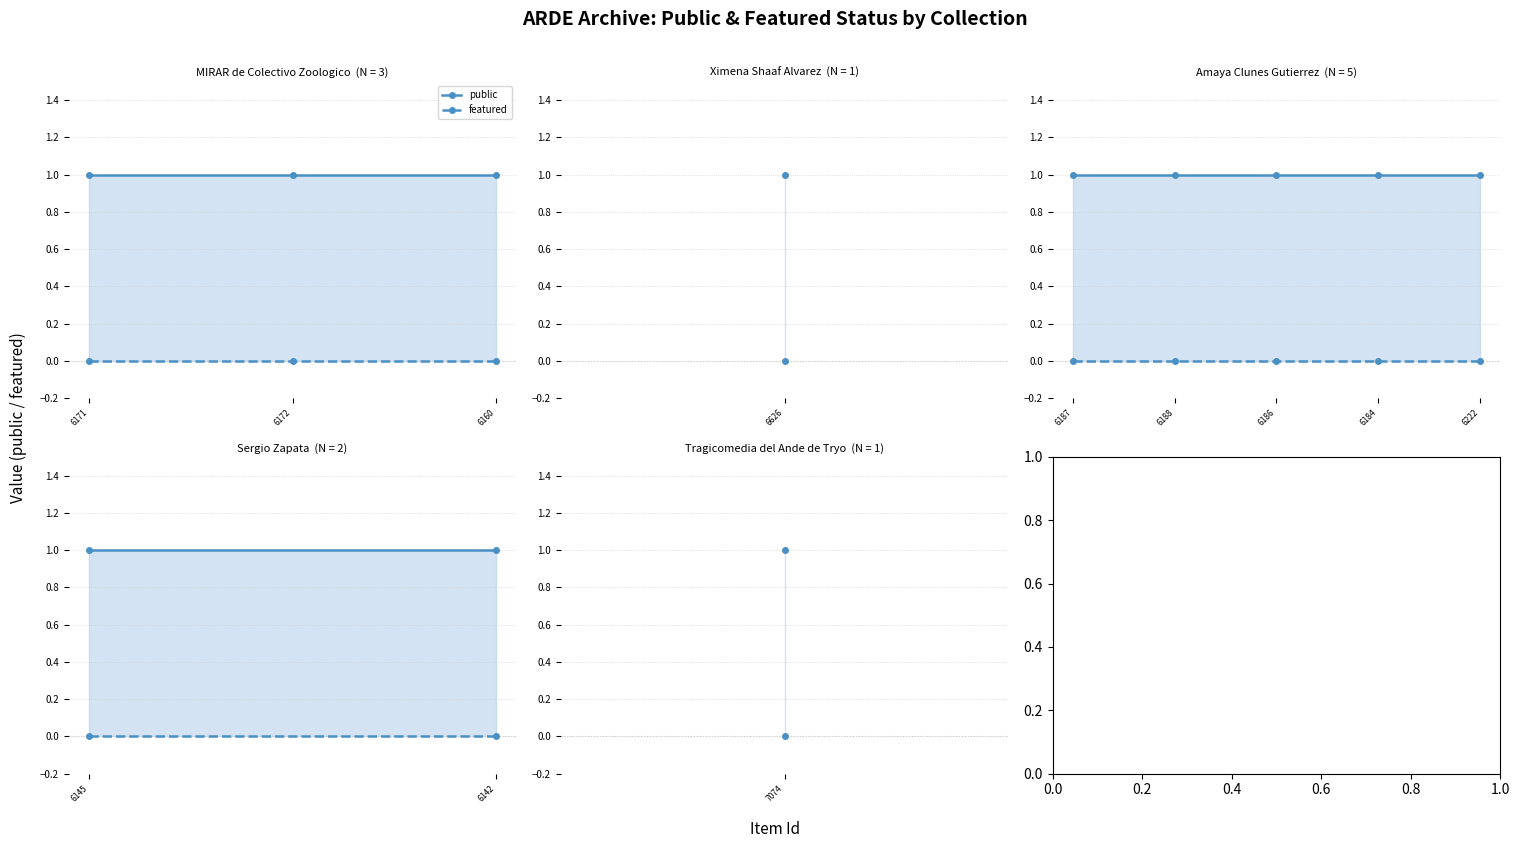

What is the greatest value displayed?

1